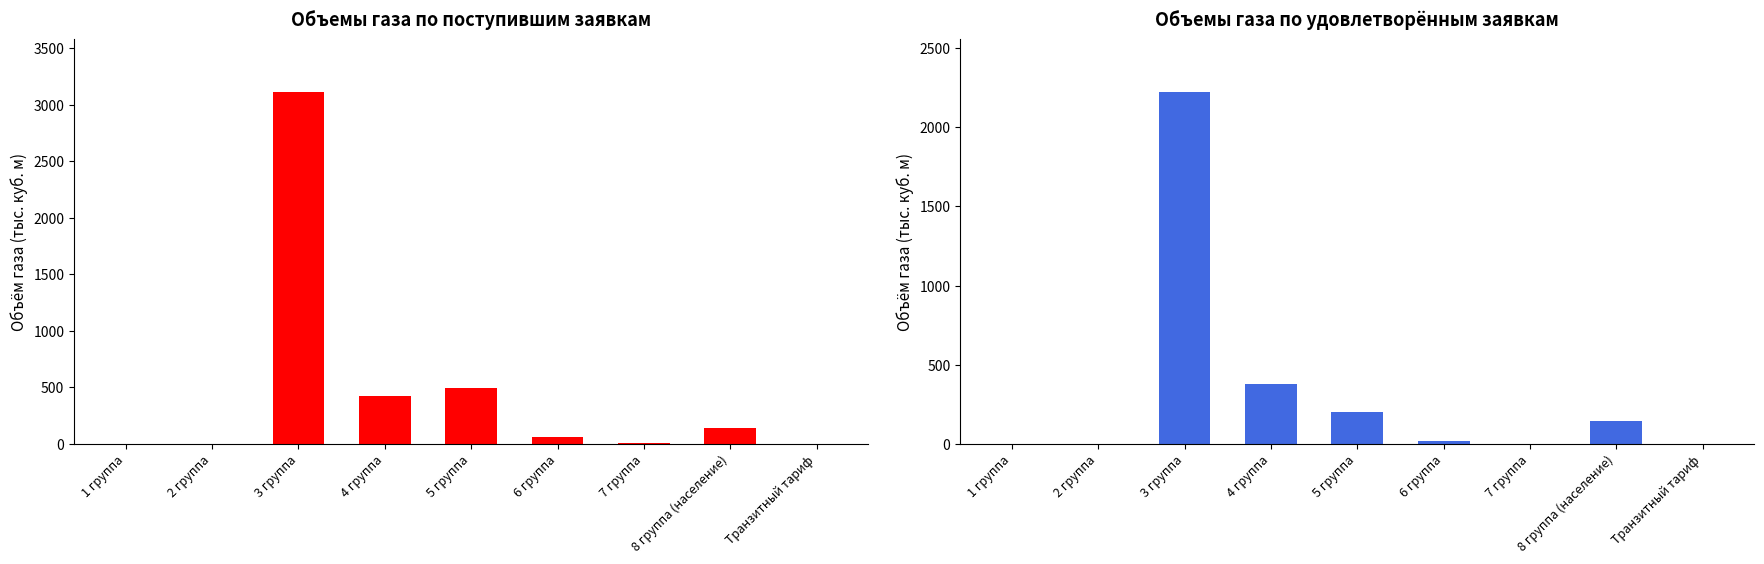

The Объемы газа (поступившие заявки) series shows 145.0 at 8 группа (население). True or false?

True